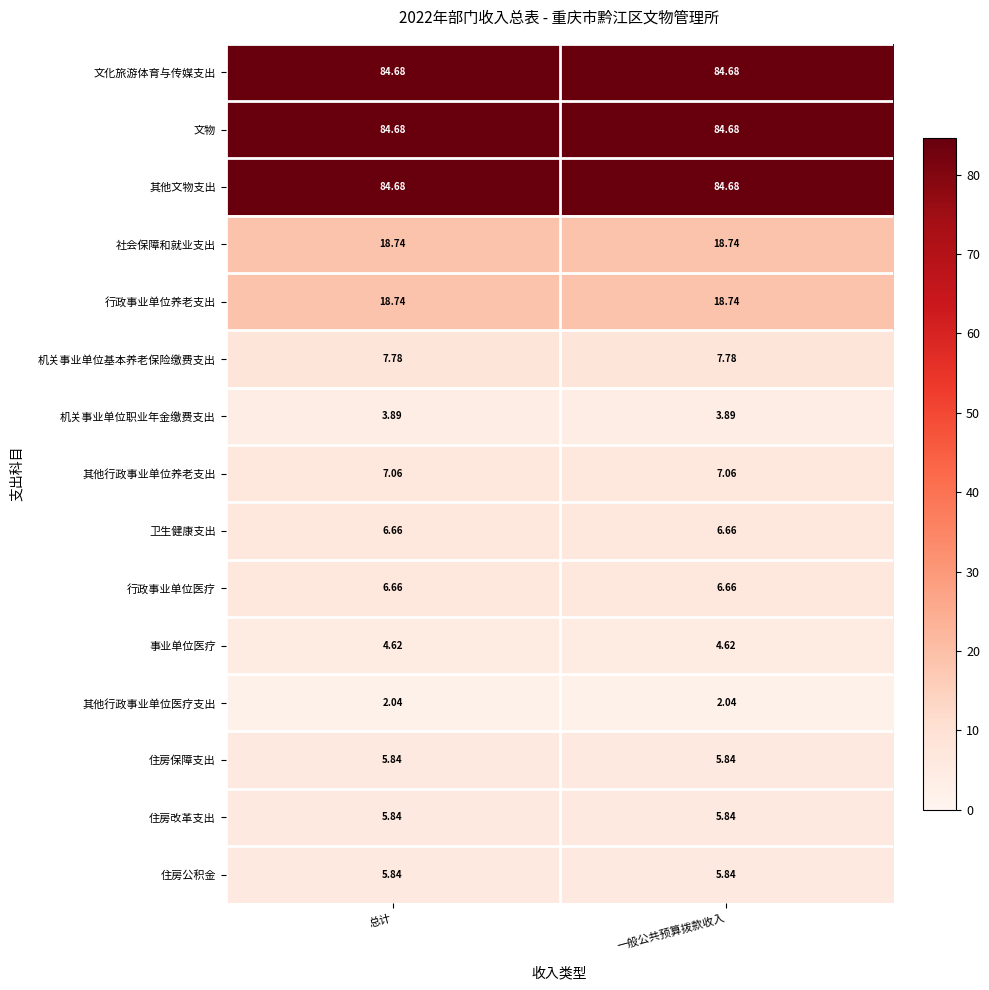

Is the value of 机关事业单位基本养老保险缴费支出 at 一般公共预算拨款收入 greater than the value of 住房保障支出 at 总计?

Yes